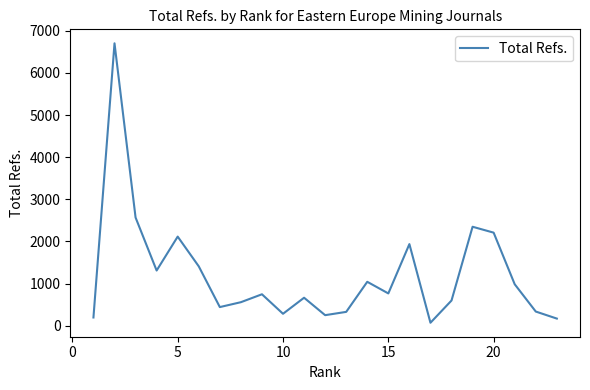

What is the difference between the maximum and second lowest values?

6535